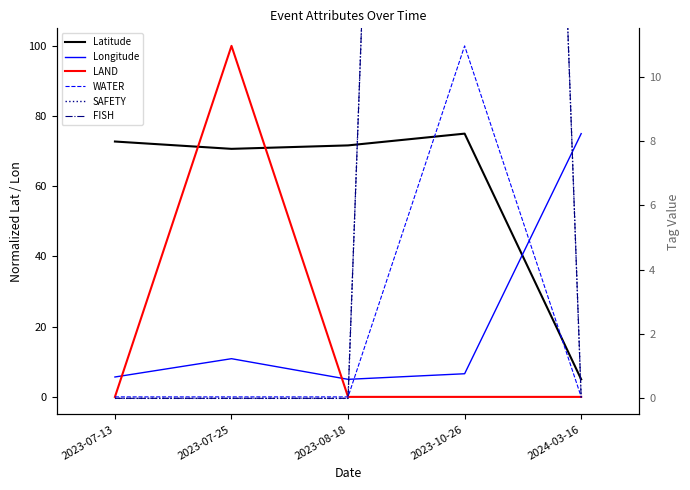

True or false: LAND has more than 2 points higher than both neighbors.

False